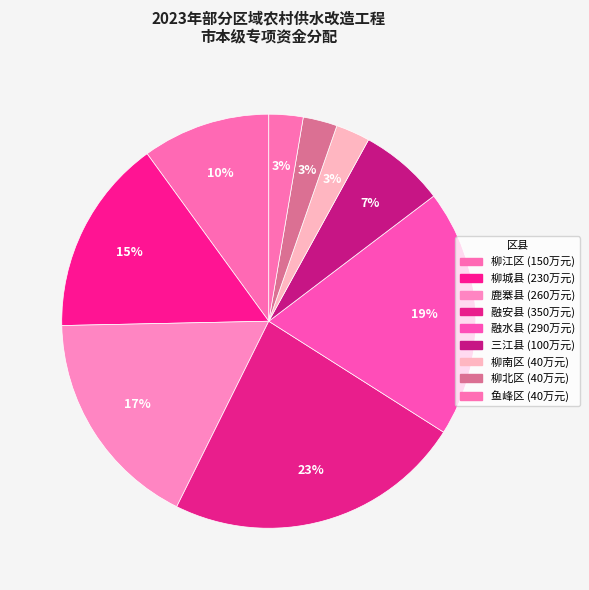

How many slices are in this pie chart?

9